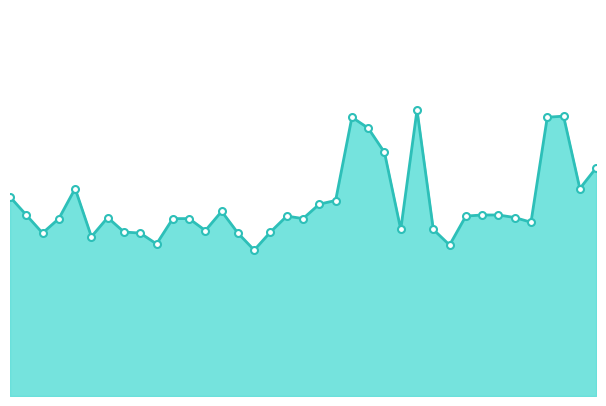

List the labels in order of value, smallest first.

15, 27, 9, 5, 2, 8, 14, 7, 16, 12, 24, 26, 32, 3, 10, 11, 18, 6, 31, 17, 28, 1, 29, 30, 13, 19, 20, 0, 4, 35, 36, 23, 22, 21, 33, 34, 25